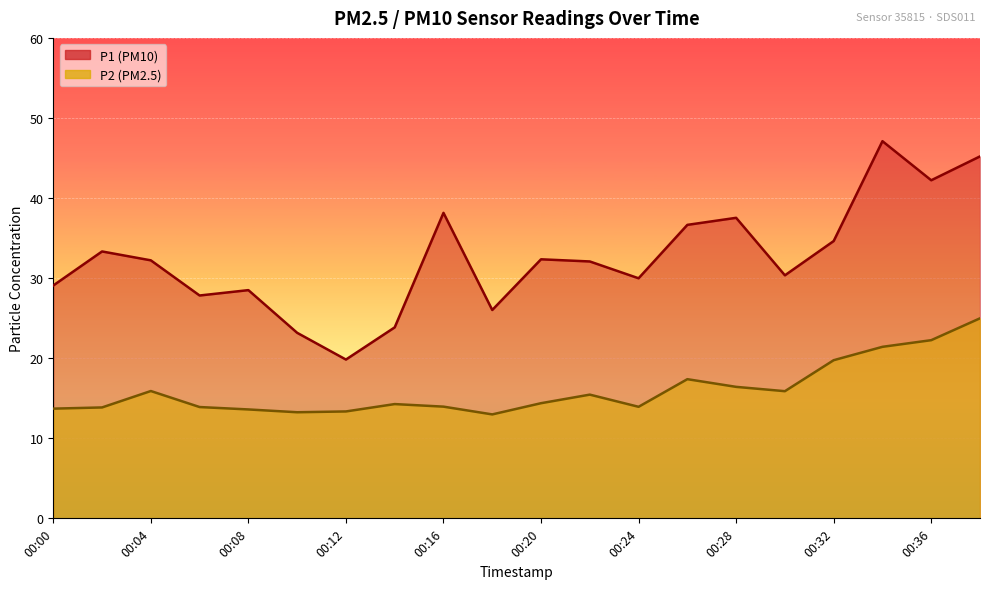

What is the greatest value displayed?

47.1